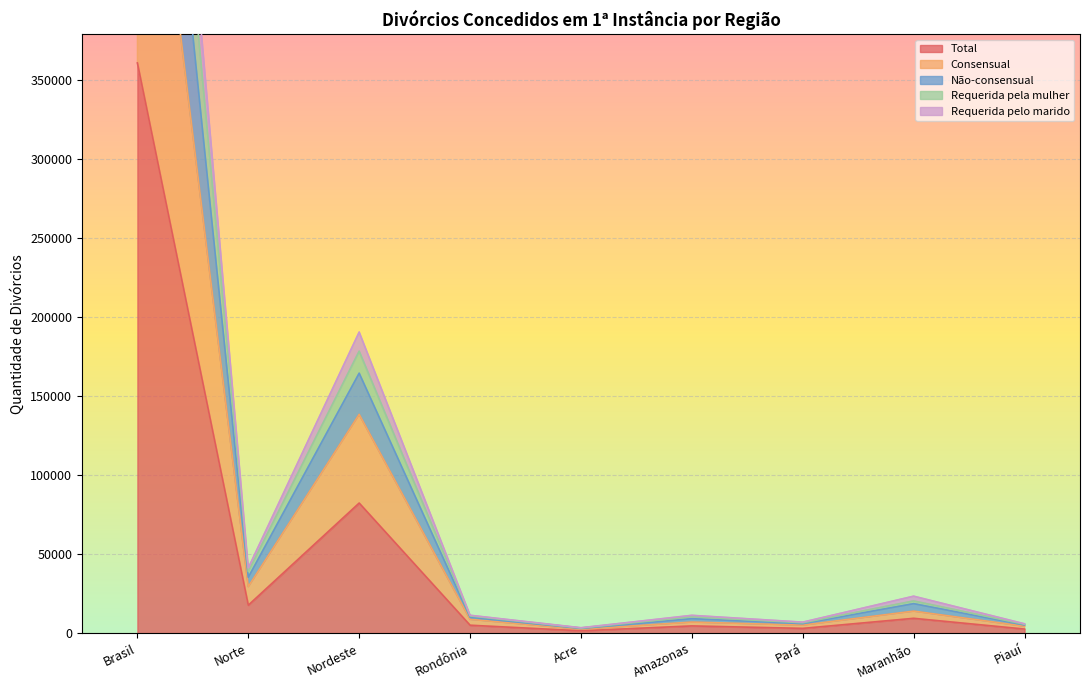

Reading left to right, extract all data points from this chart.

Total: 360787	17675	82309	5012	1481	4571	3011	9376	2582
Consensual: 601083	29438	138461	8741	2496	7010	5078	13938	4382
Não-consensual: 841377	41244	190501	11307	3416	11268	6966	23386	5900
Requerida pela mulher: 794141	38937	178398	10890	3233	10410	6557	20371	5567
Requerida pelo marido: 721230	35341	164481	10024	2956	9139	6022	18662	5141